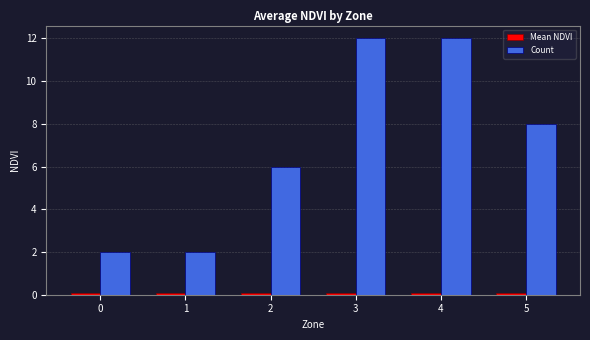

Is it true that Count equals 12.0 at 4?

True